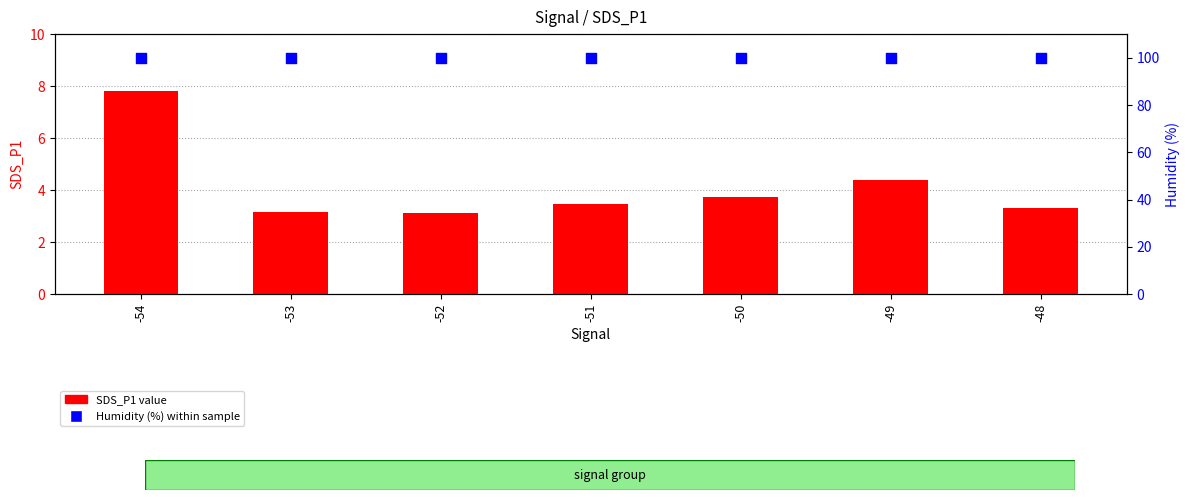

At how many categories does at least one series exceed 84?

7